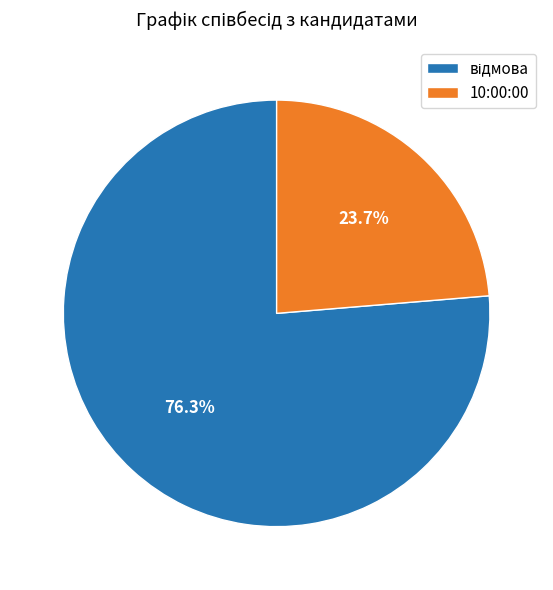

Does 10:00:00 account for over 50% of the chart?

No